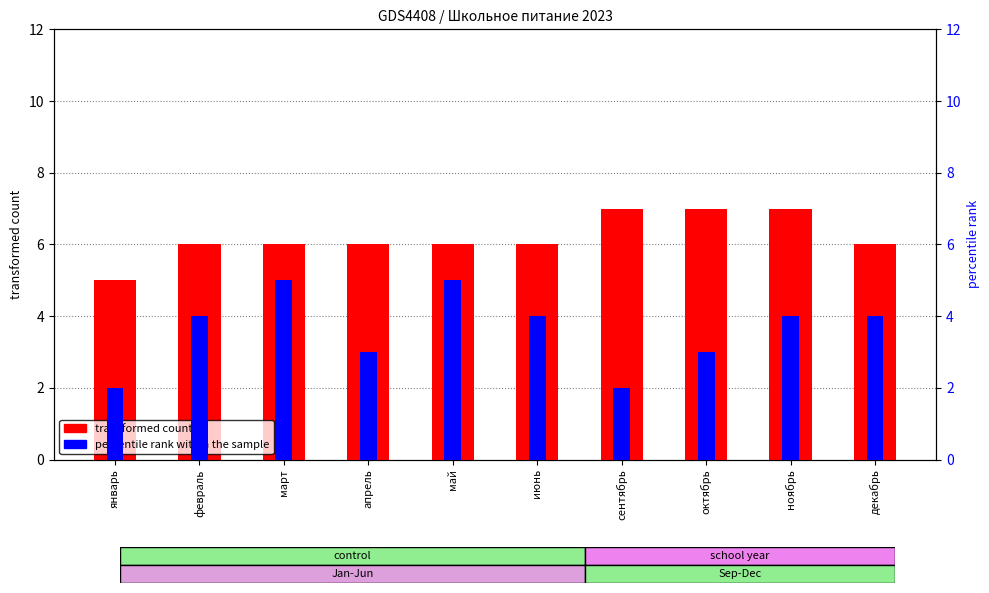

Which series has the largest total across all categories?

transformed count